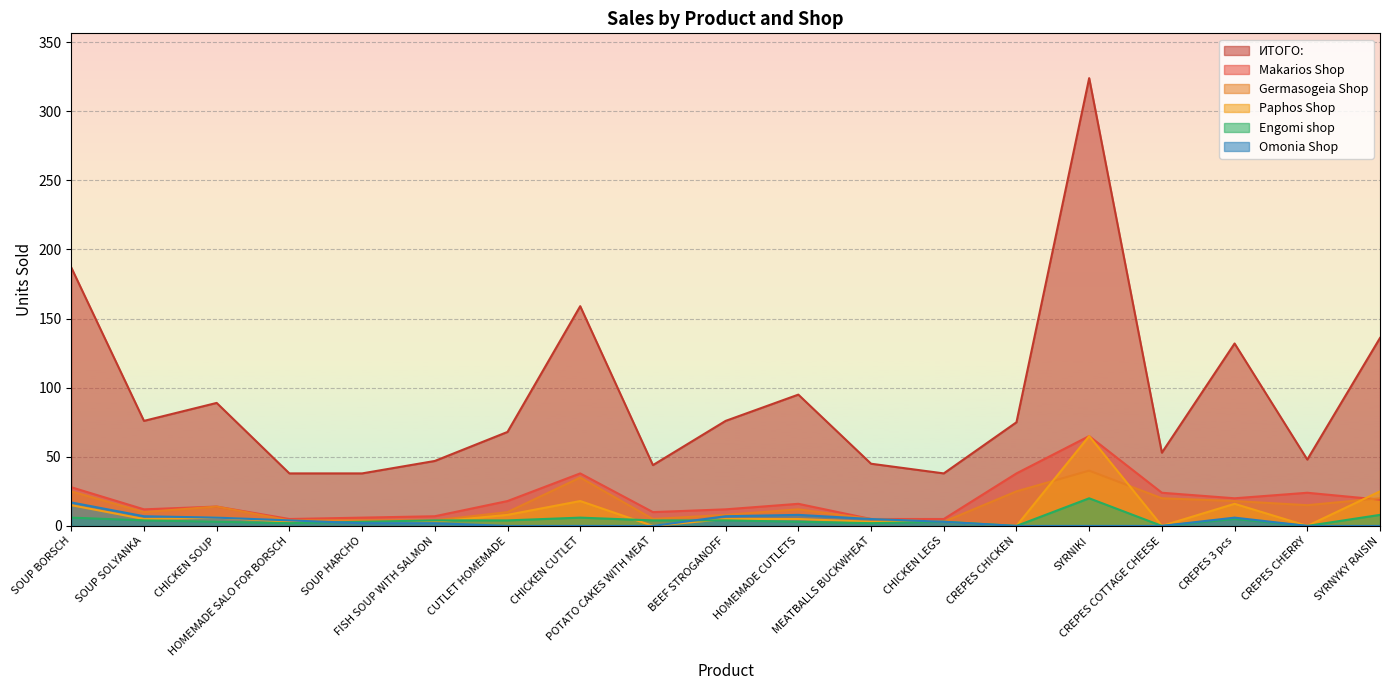

Between HOMEMADE CUTLETS and CREPES COTTAGE CHEESE, which is larger?

HOMEMADE CUTLETS